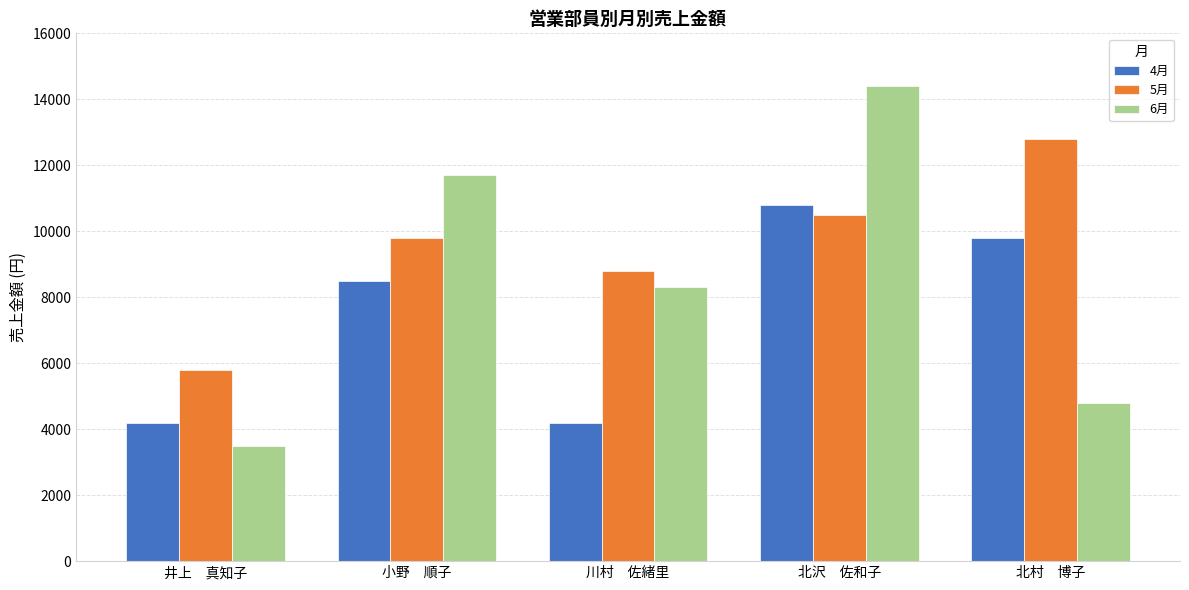

What is the minimum value shown in the chart?

3500